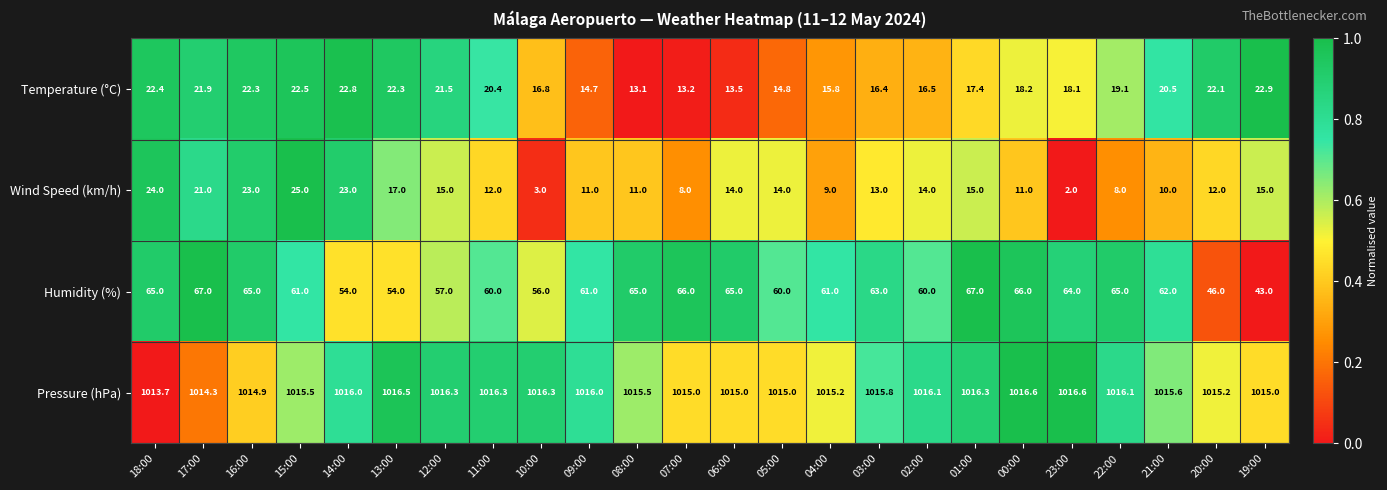

How many data points does each series have?

24